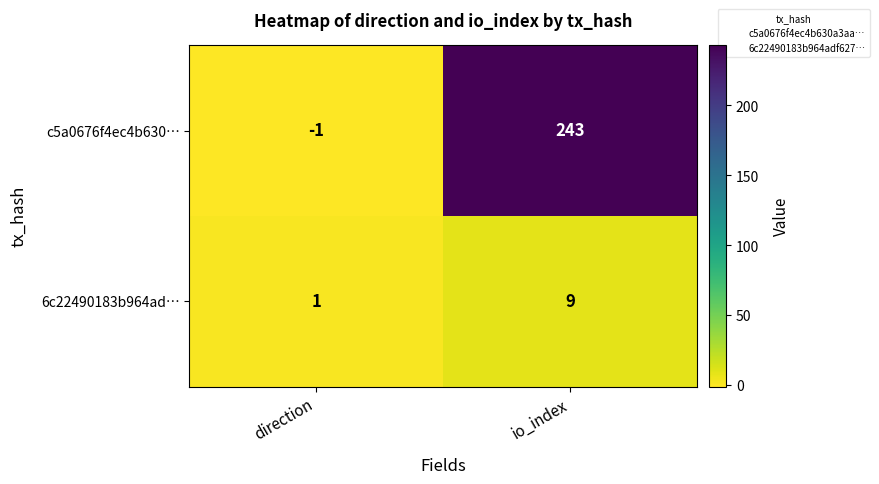

What is the sum of the c5a0676f4ec4b630… values at io_index and direction?

242